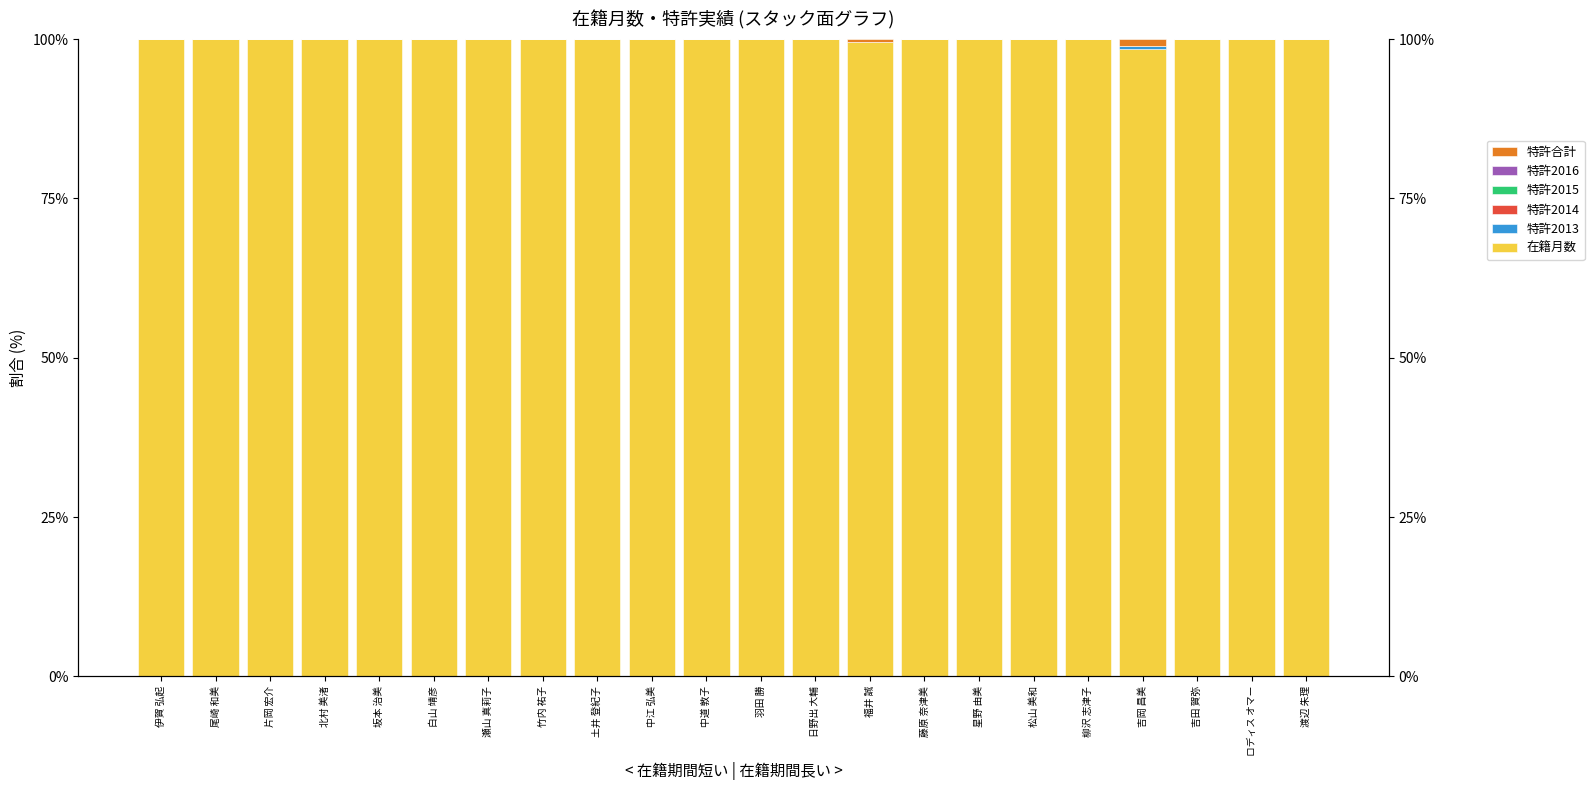

What is the spread (max minus min) of values at 日野出 大輔?

100.0